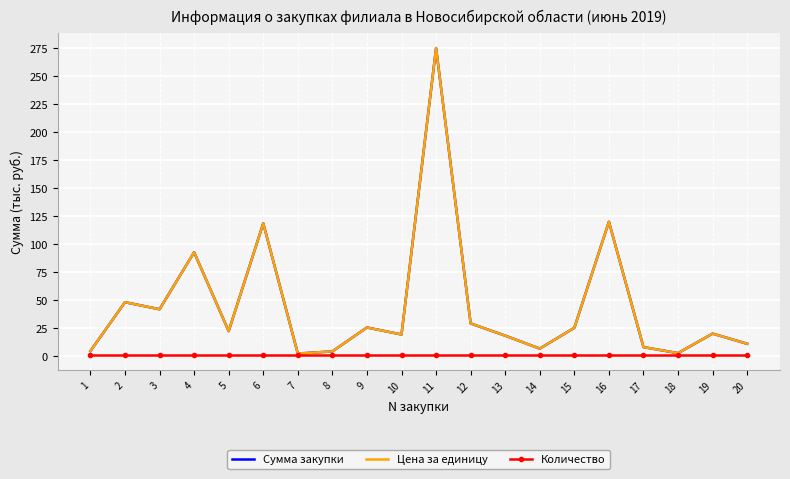

At which category does the chart reach its peak across all series?

11